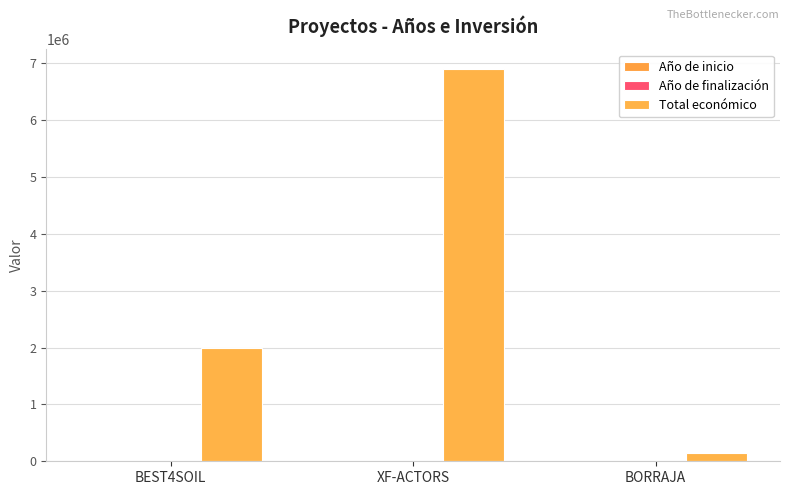

What is the greatest value displayed?

6903000